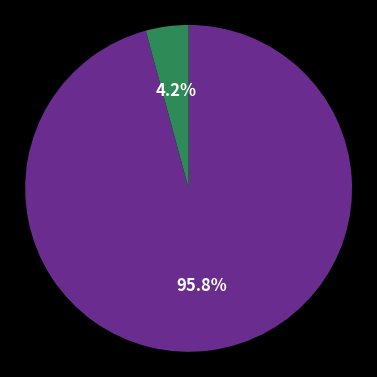

Is there a majority slice in this chart?

Yes